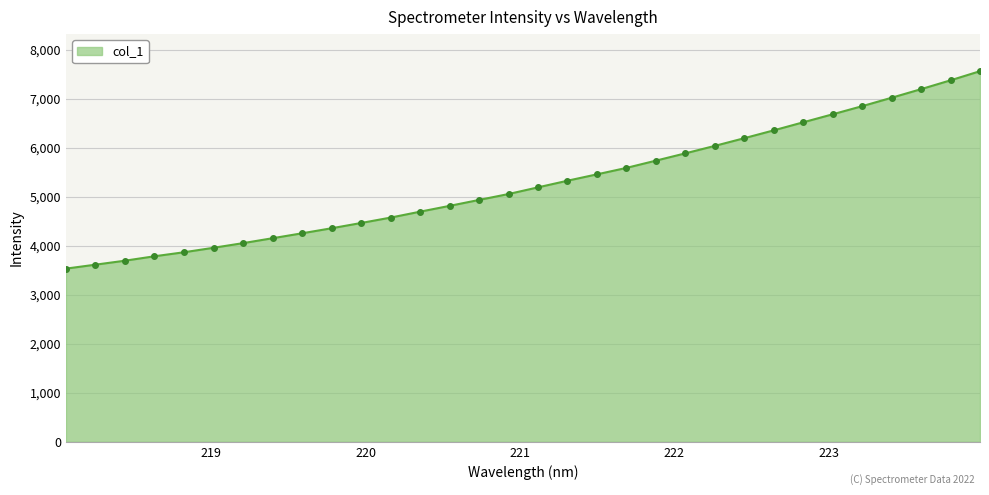

What is the value of the 14th point from the left?

4817.0